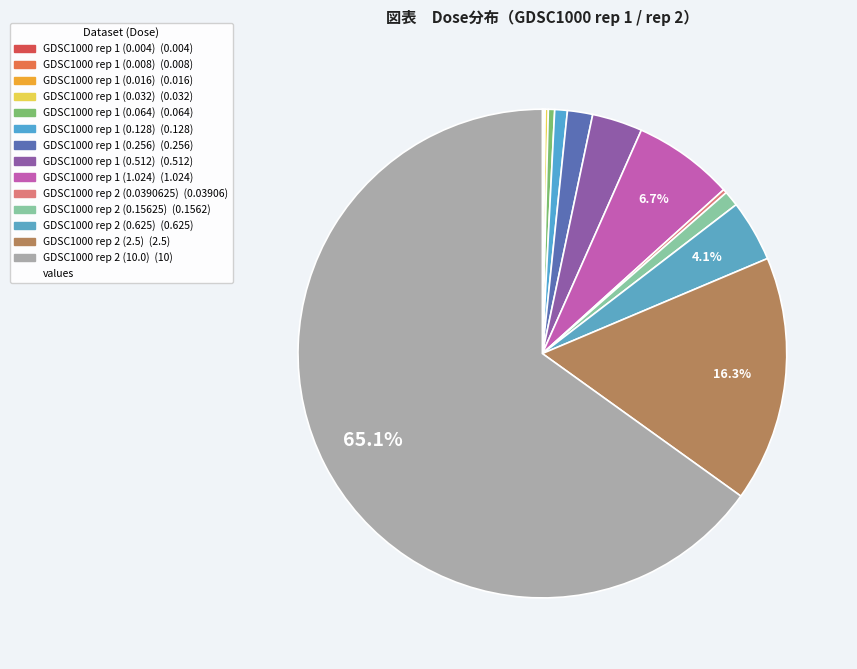

How many slices are in this pie chart?

14